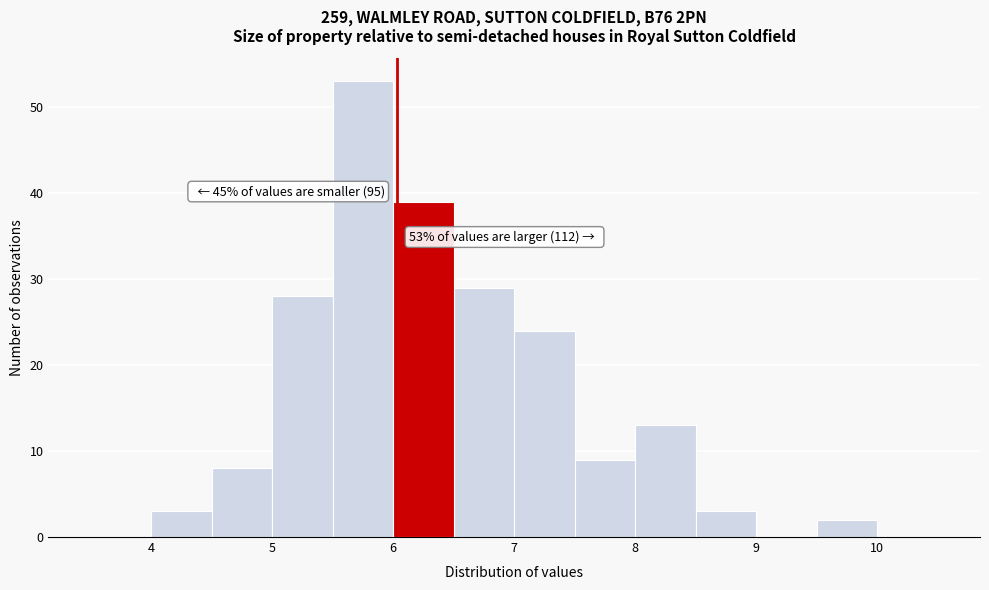

Over which range of the x-axis is the bar tallest?

5.5 to 6.0